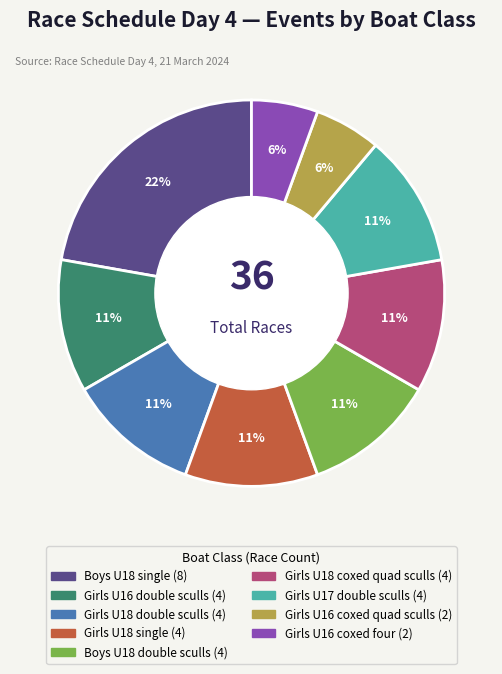

Which category has the biggest portion of the pie?

Boys U18 single